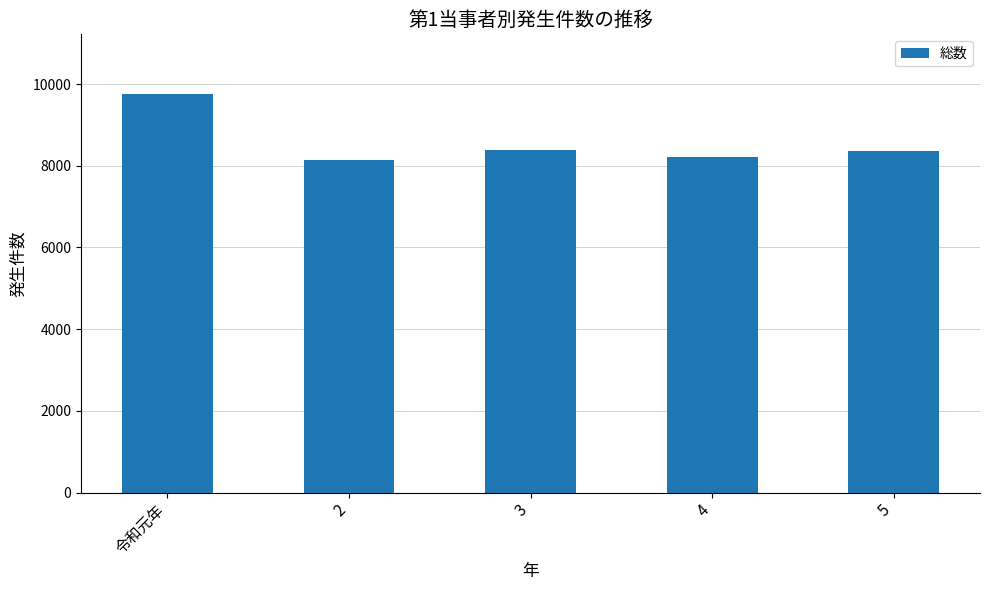

What is the ratio of the value at 2 to the value at 4?

1.0